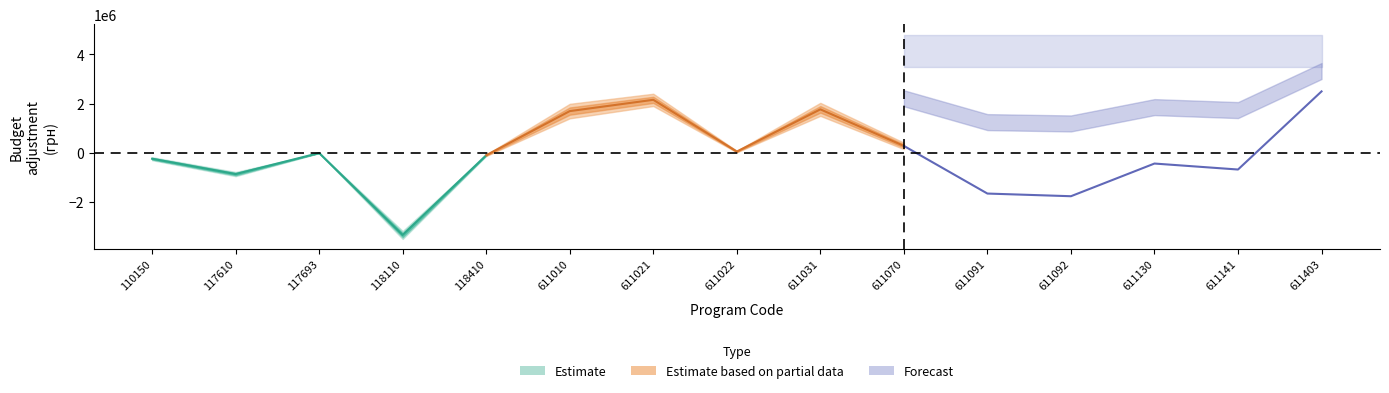

What is the greatest value displayed?

4163662